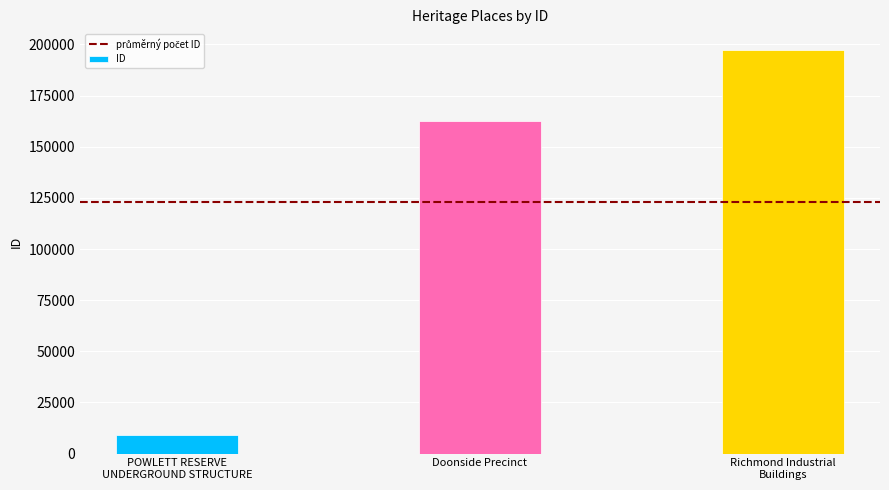

How many values are below 162831?

1